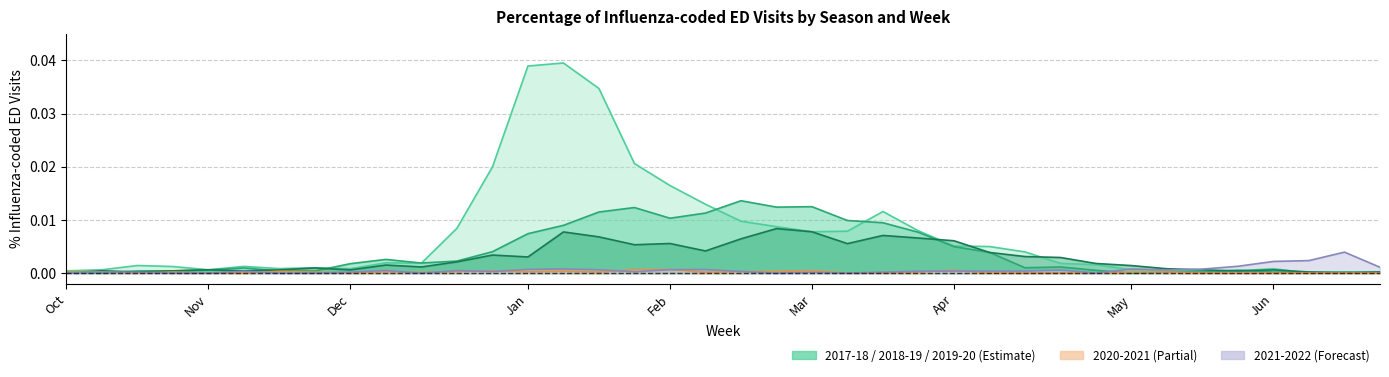

After their last crossing, which series has the higher values: 2018-2019 or 2017-2018?

2018-2019